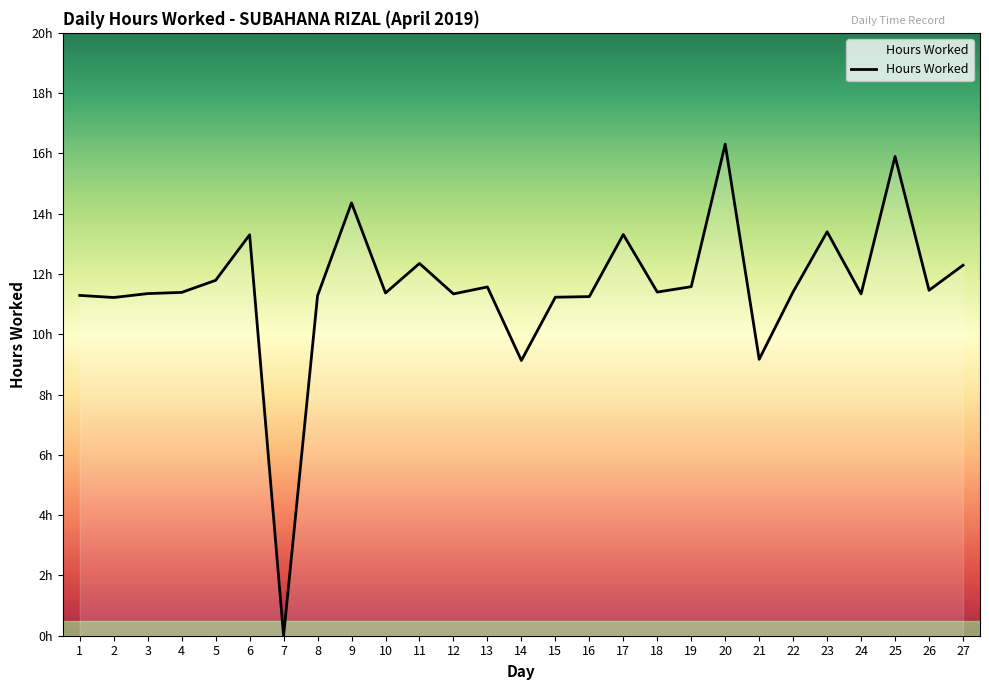

Does the chart display data point markers on the line(s)?

No